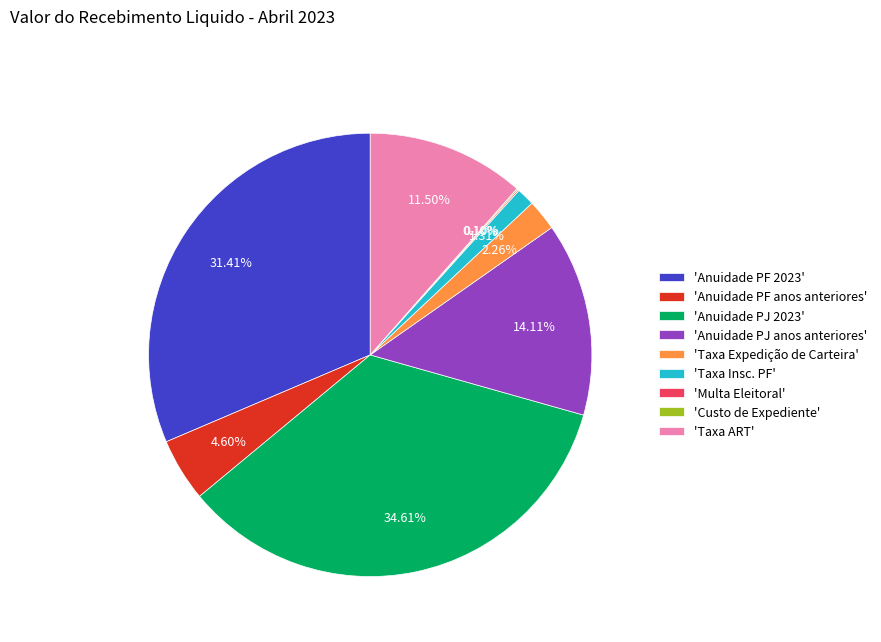

Is there any slice that represents more than half of the pie?

No